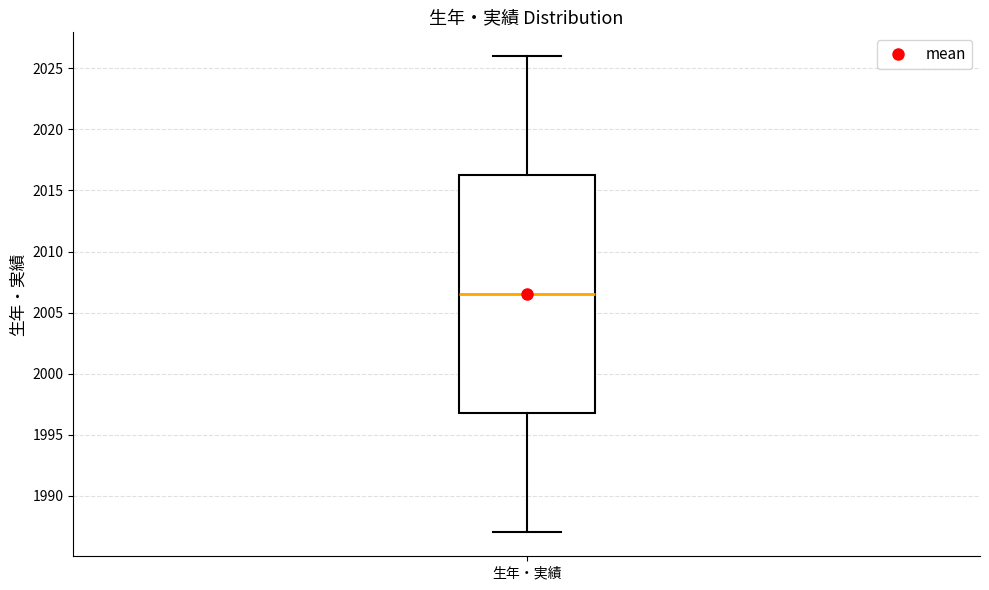

Read this box plot against the y-axis: the position of the median line, the range covered by the box, and the ends of both whiskers. The values are not printed on the chart, so give them approximately, as read against the axis.

median 2006.5, box 1997.0 to 2016.5, whiskers 1987.0 to 2026.0